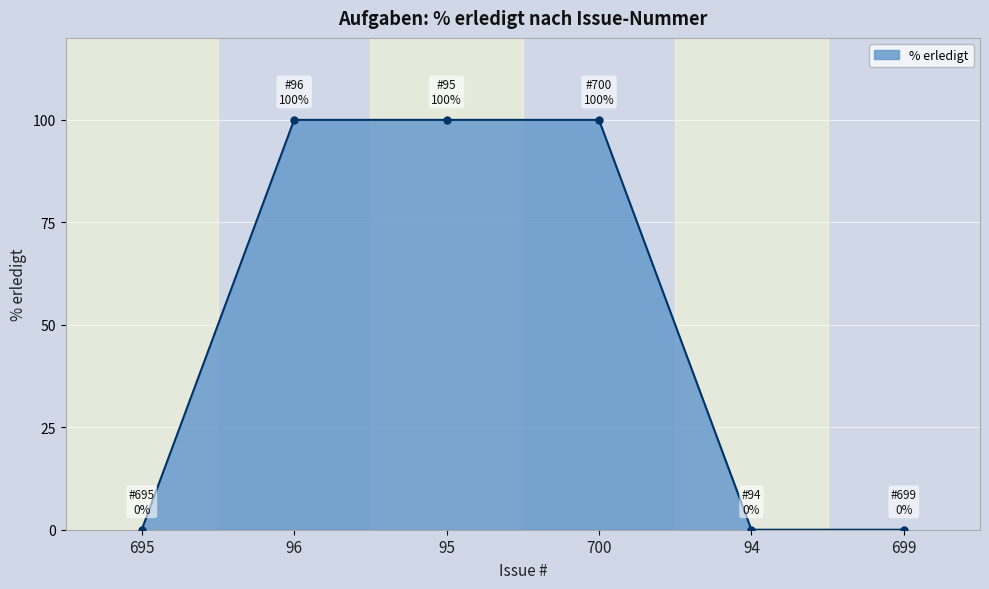

True or false: the data shows 100 at 95.

True